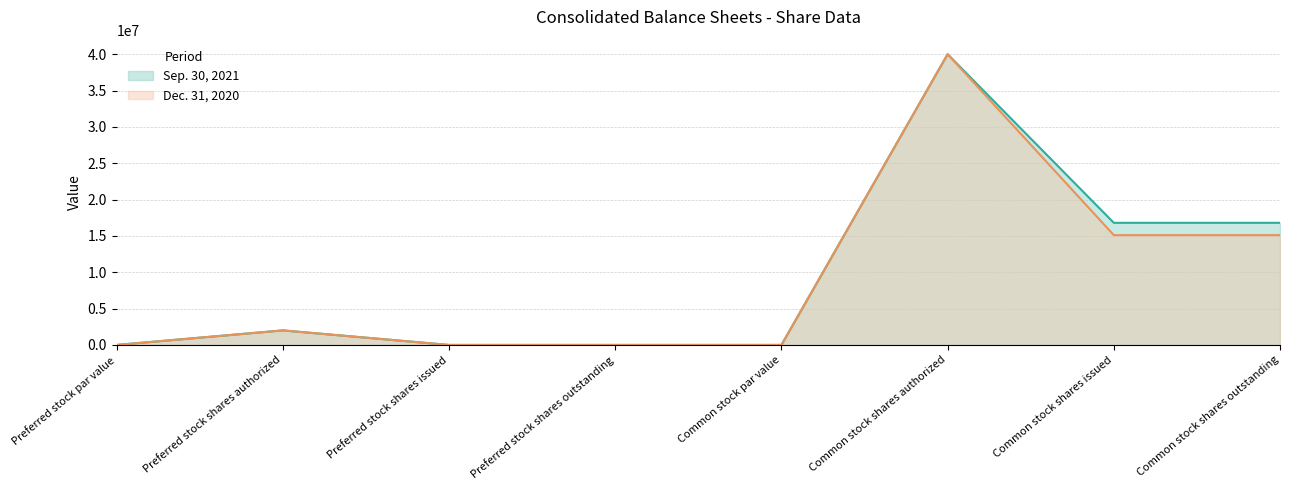

What is the sum of all Sep. 30, 2021 values?

75602896